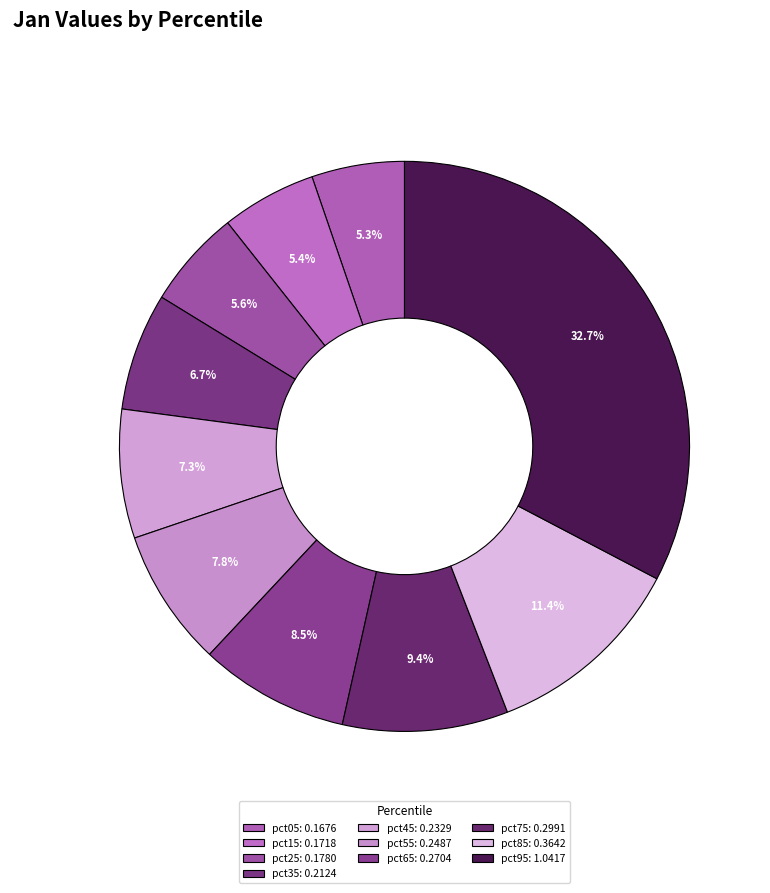

Between pct35 and pct65, which is larger?

pct65